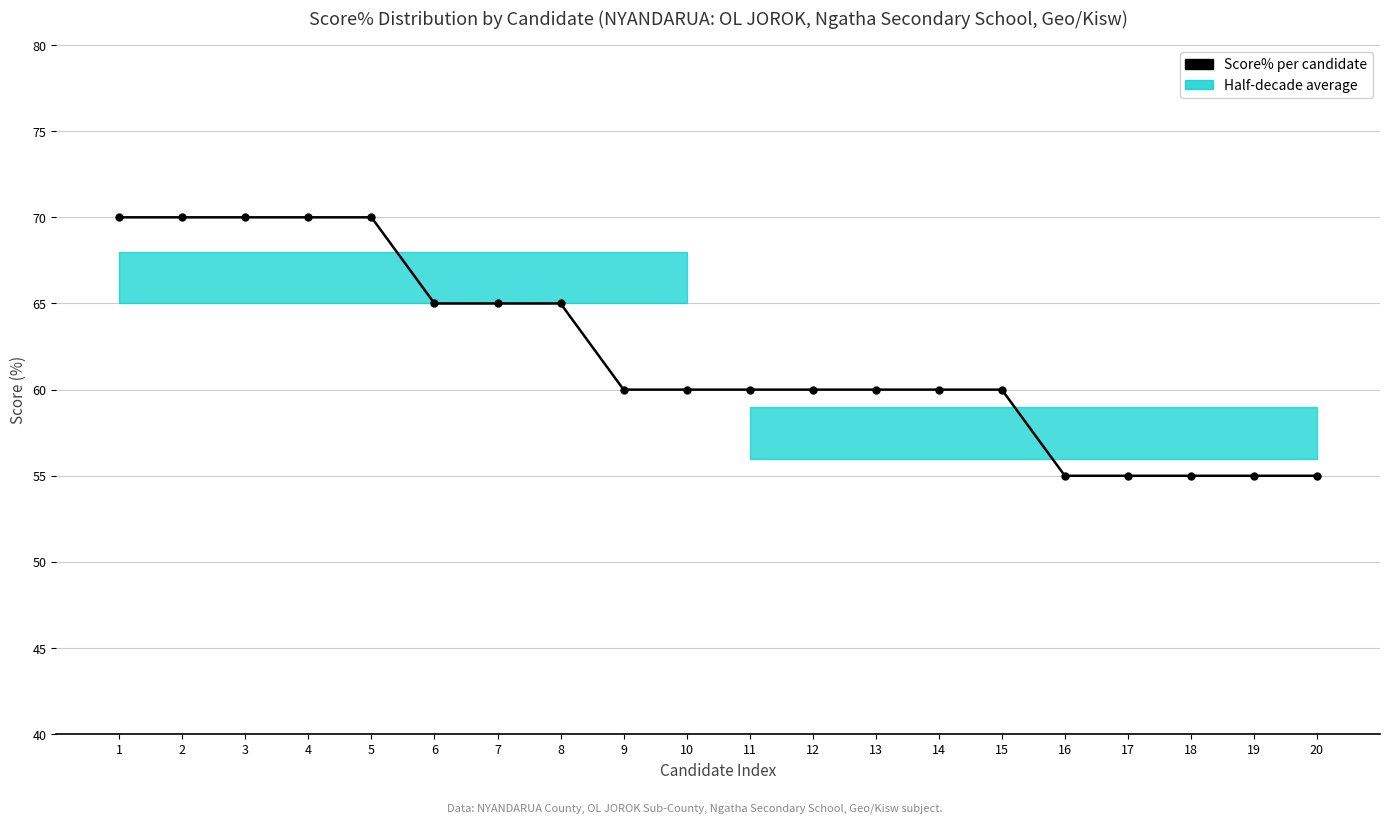

Reading right to left, transcribe all the data shown in this chart.

20=55	19=55	18=55	17=55	16=55	15=60	14=60	13=60	12=60	11=60	10=60	9=60	8=65	7=65	6=65	5=70	4=70	3=70	2=70	1=70